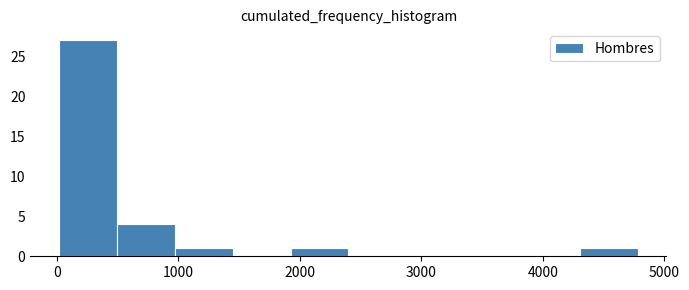

Reading left to right, list every bar in this chart as the range it spans on the x-axis followed by its height. Neither the bar edges nor the heights are printed on the chart, so give them approximately, as read against the axes.

0 to 500: 27
500 to 1000: 4
1000 to 1400: 1
1400 to 1900: 0
1900 to 2400: 1
2400 to 2900: 0
2900 to 3400: 0
3400 to 3800: 0
3800 to 4300: 0
4300 to 4800: 1